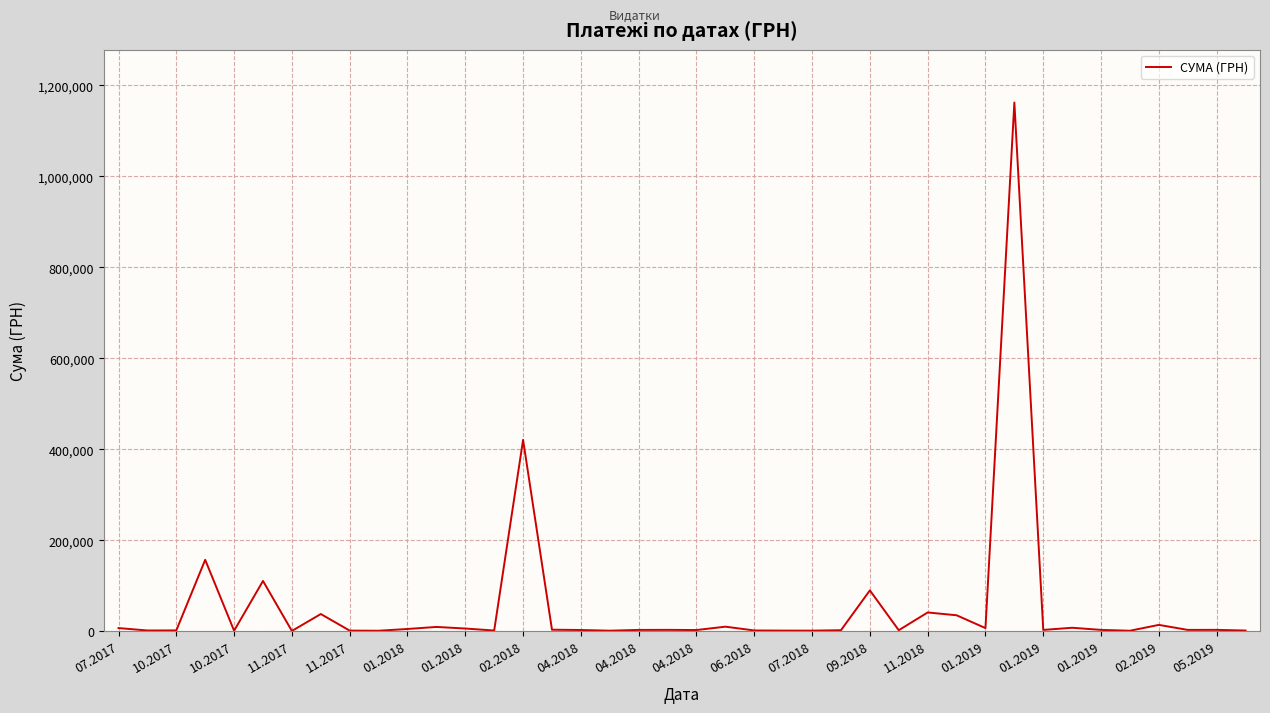

What is the greatest value displayed?

1162568.1